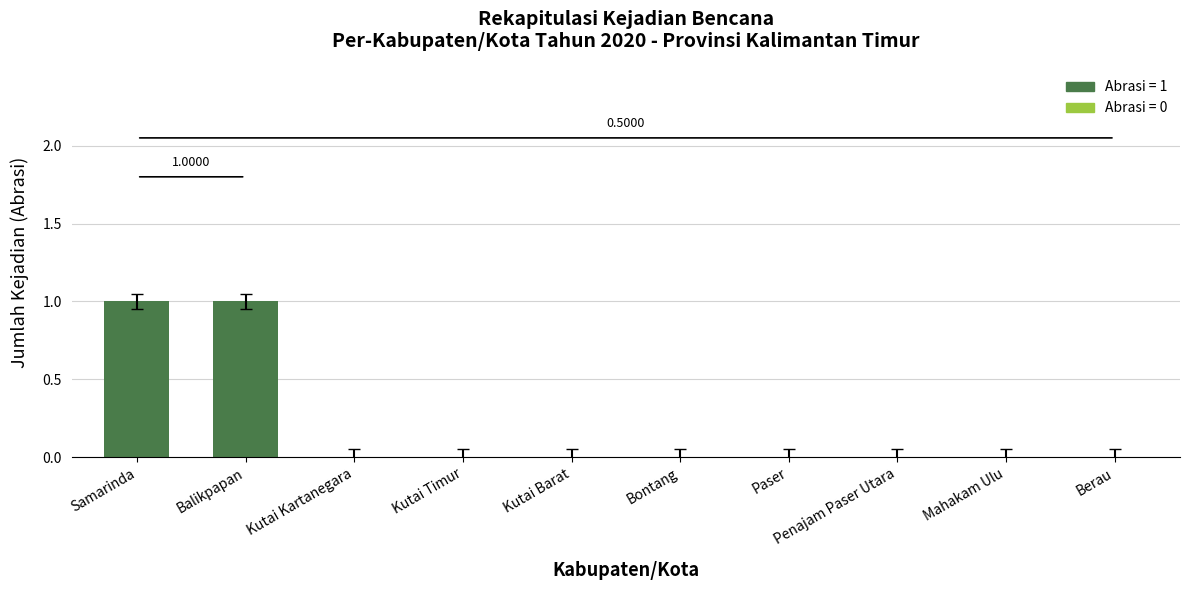

Reading left to right, extract all data points from this chart.

Samarinda=1	Balikpapan=1	Kutai Kartanegara=0	Kutai Timur=0	Kutai Barat=0	Bontang=0	Paser=0	Penajam Paser Utara=0	Mahakam Ulu=0	Berau=0